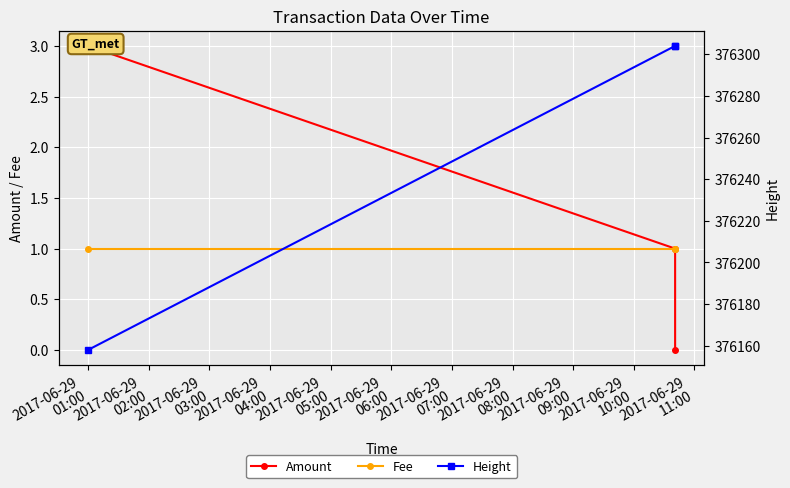

True or false: Height has a value of 544195 at 2017-06-29
01:00.

False